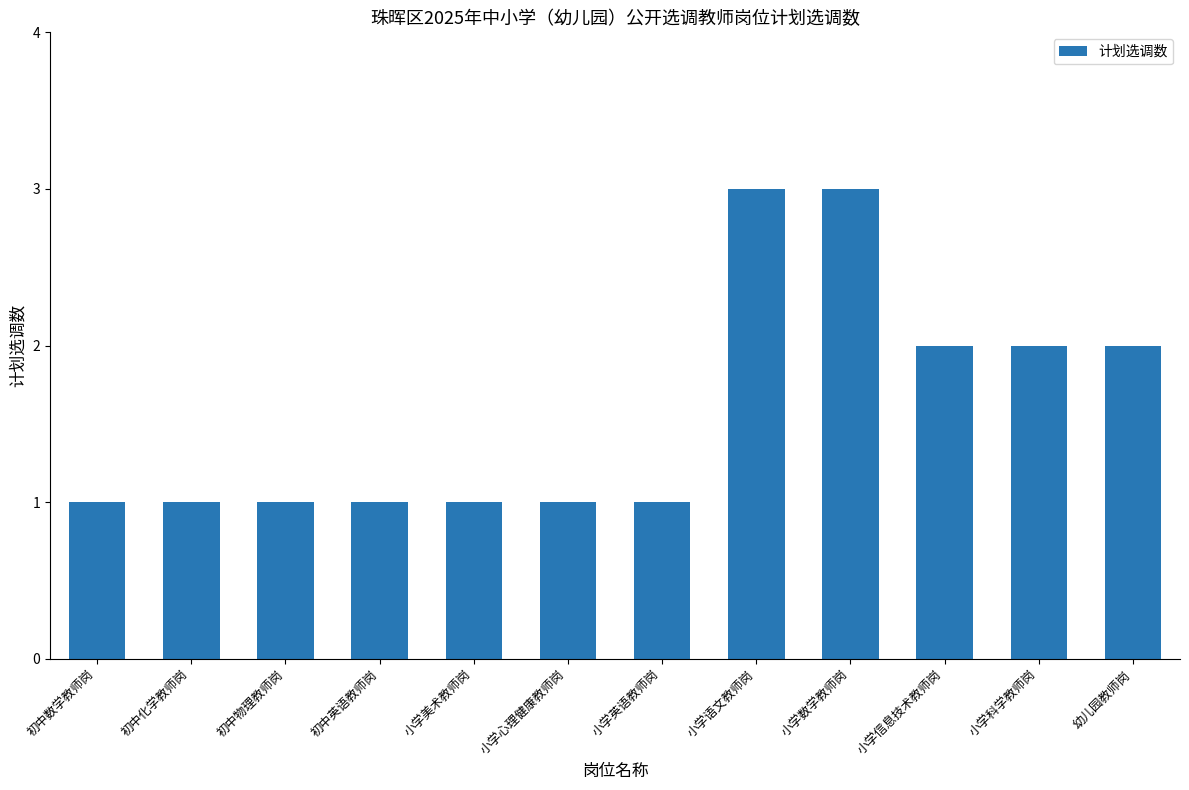

What is the change in value from 小学数学教师岗 to 幼儿园教师岗?

-1